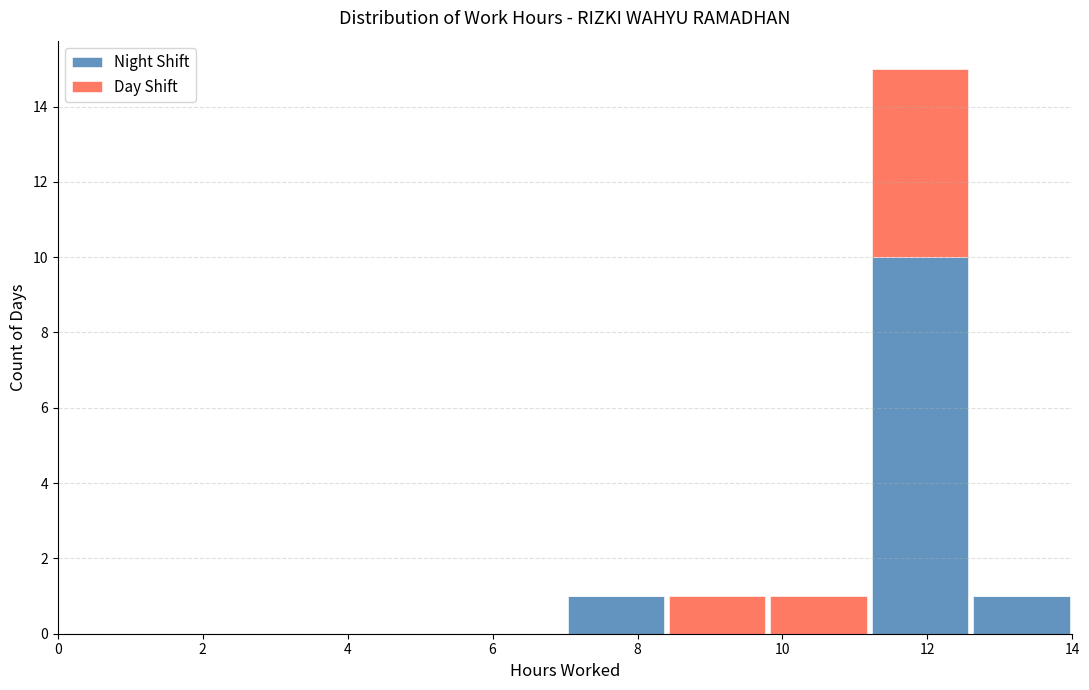

Reading left to right, transcribe this chart: for each stacked bar, give the range it covers on the x-axis and its total height. The values are not printed on the chart, so give them approximately, as read against the axis.

0.0 to 1.4: 0
1.4 to 2.8: 0
2.8 to 4.2: 0
4.2 to 5.6: 0
5.6 to 7.0: 0
7.0 to 8.4: 1
8.4 to 9.8: 1
9.8 to 11.2: 1
11.2 to 12.6: 15
12.6 to 14.0: 1